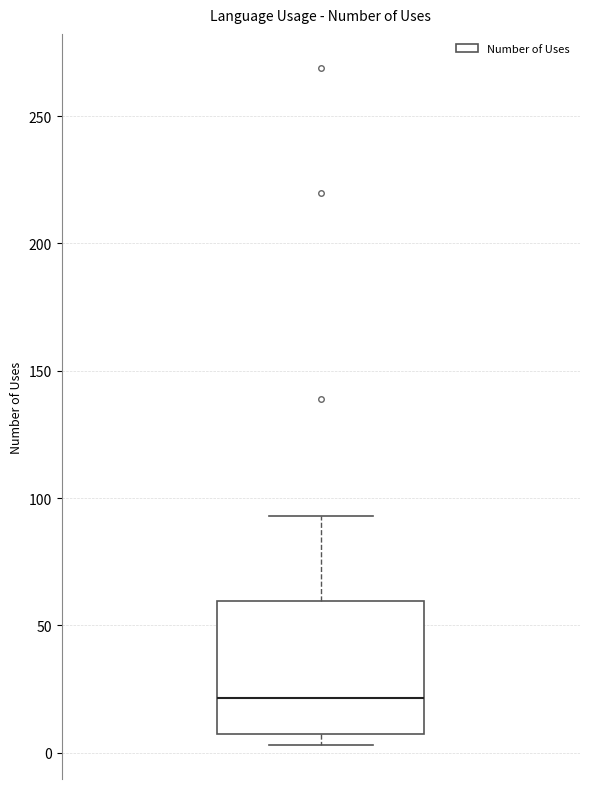

Where does the upper whisker of the box end on the y-axis? The values are not printed on the chart, so give them approximately, as read against the axis.

95